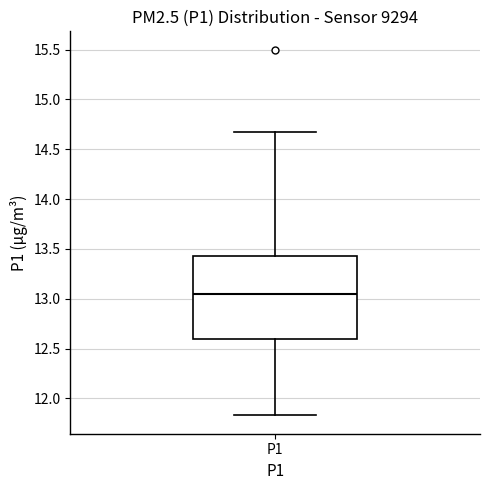

Read this box plot against the y-axis: the position of the median line, the range covered by the box, and the ends of both whiskers. The values are not printed on the chart, so give them approximately, as read against the axis.

median 13.05, box 12.60 to 13.45, whiskers 11.85 to 14.65